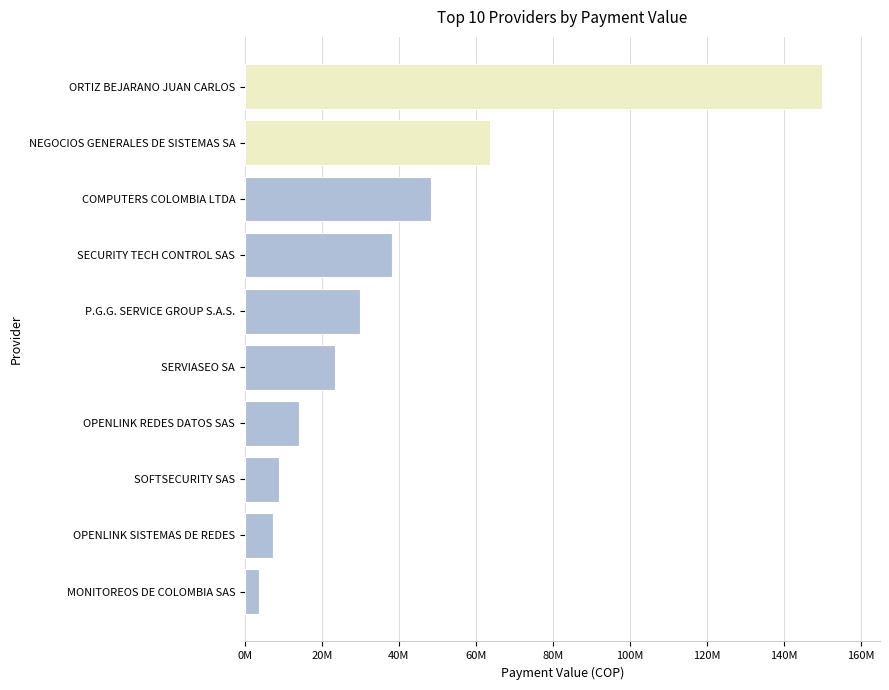

What is the average value?

38736580